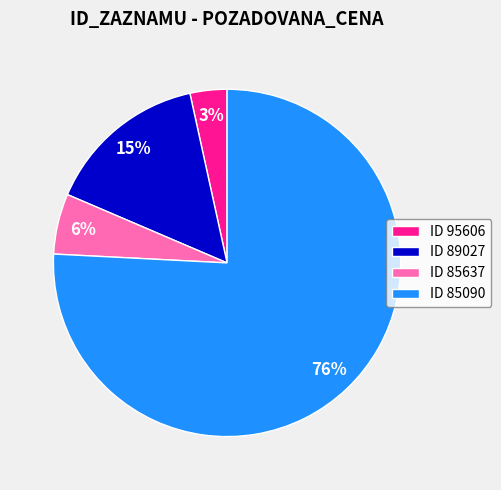

What percentage is the ID 89027 slice, to the nearest percent?

15%